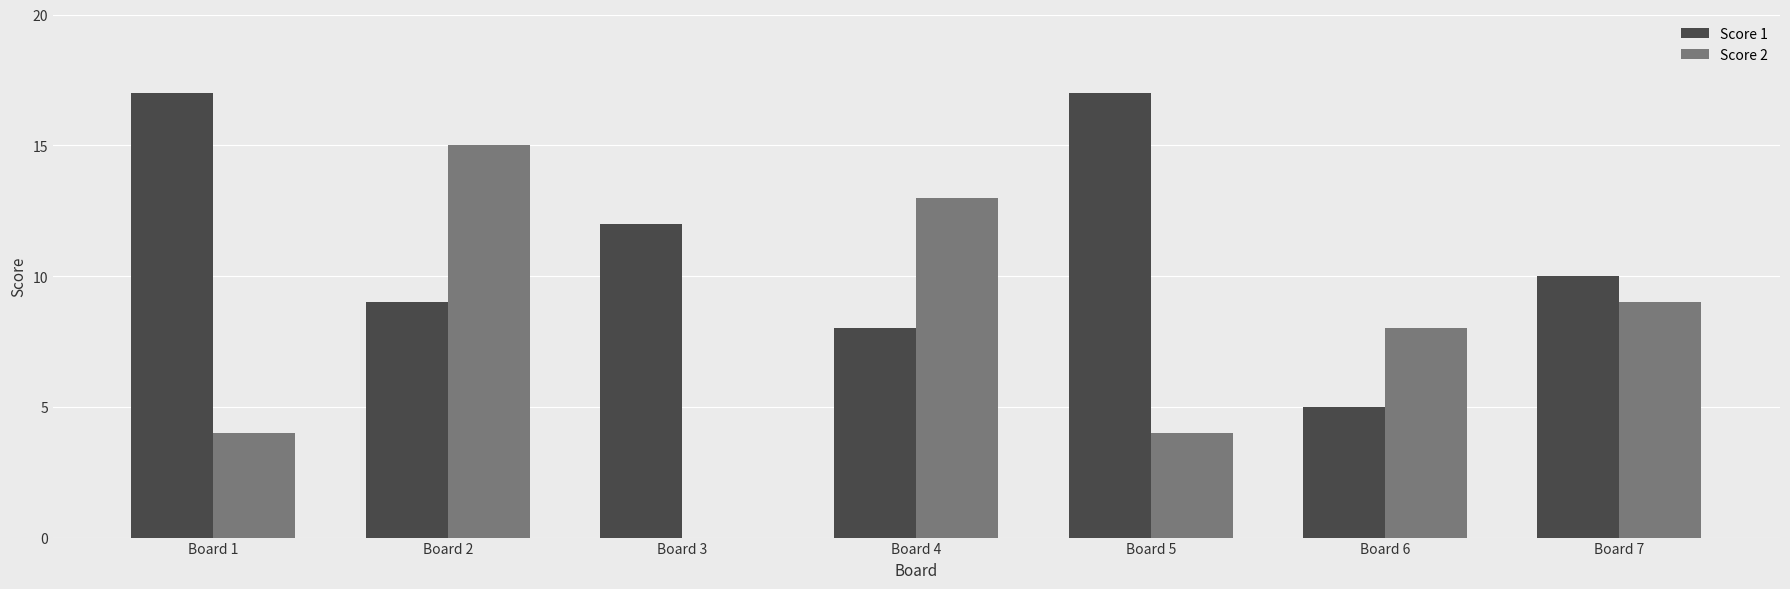

Is it true that Score 2 equals 4 at Board 1?

True